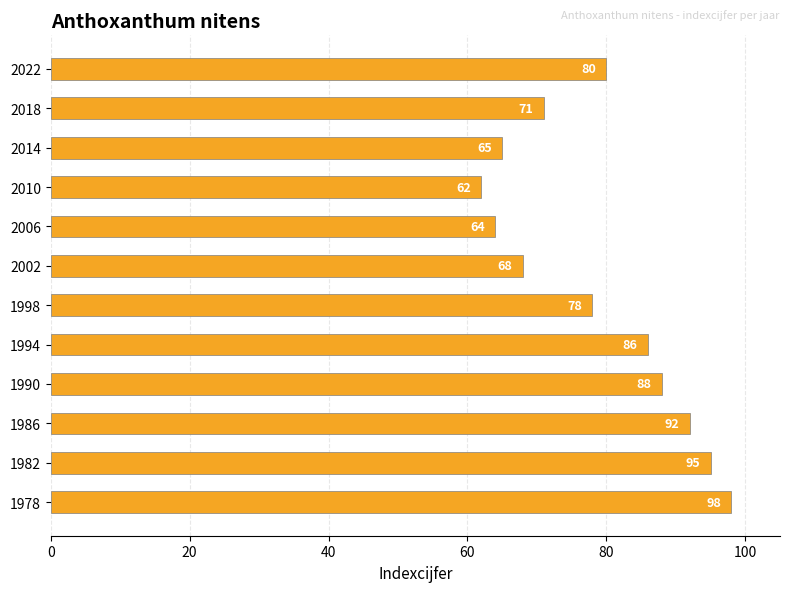

The chart shows a value of 29 at 2002. True or false?

False